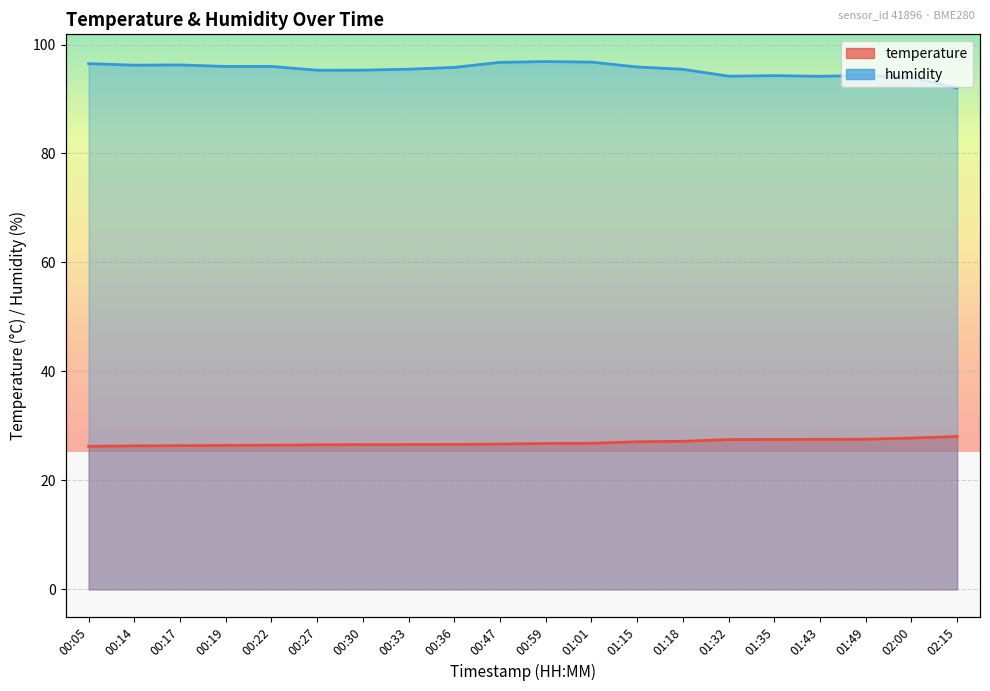

What is the maximum value for temperature?

28.1